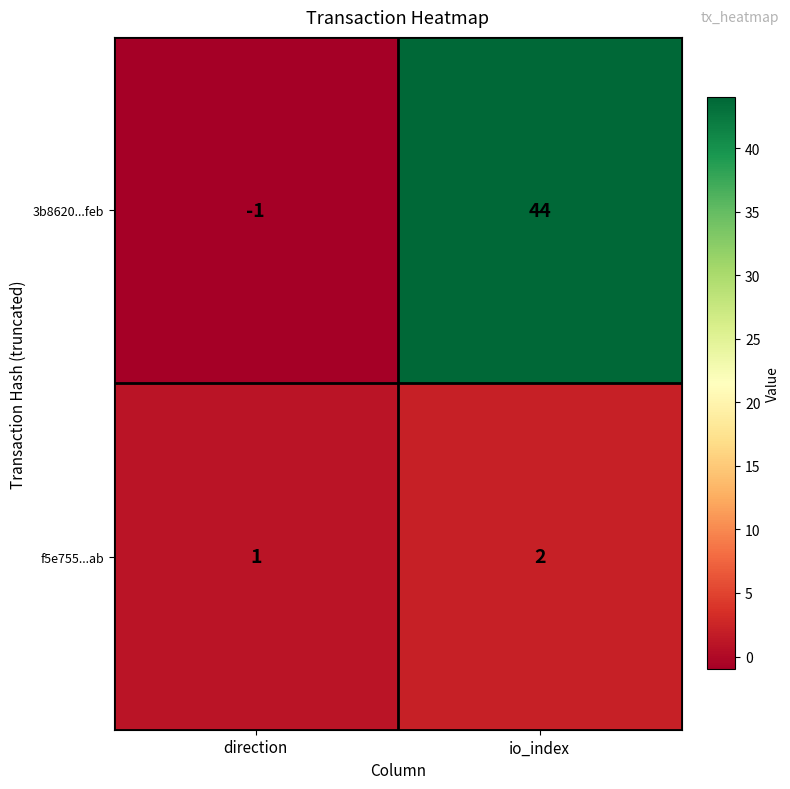

Reading left to right, transcribe all the data shown in this chart.

3b8620...feb: direction=-1	io_index=44
f5e755...ab: direction=1	io_index=2